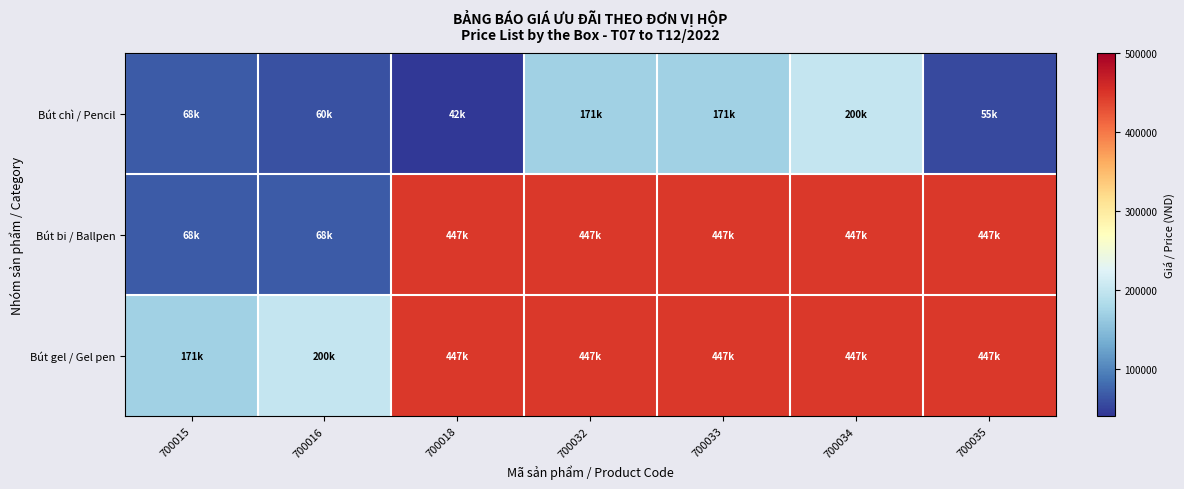

What is the greatest value displayed?

447000